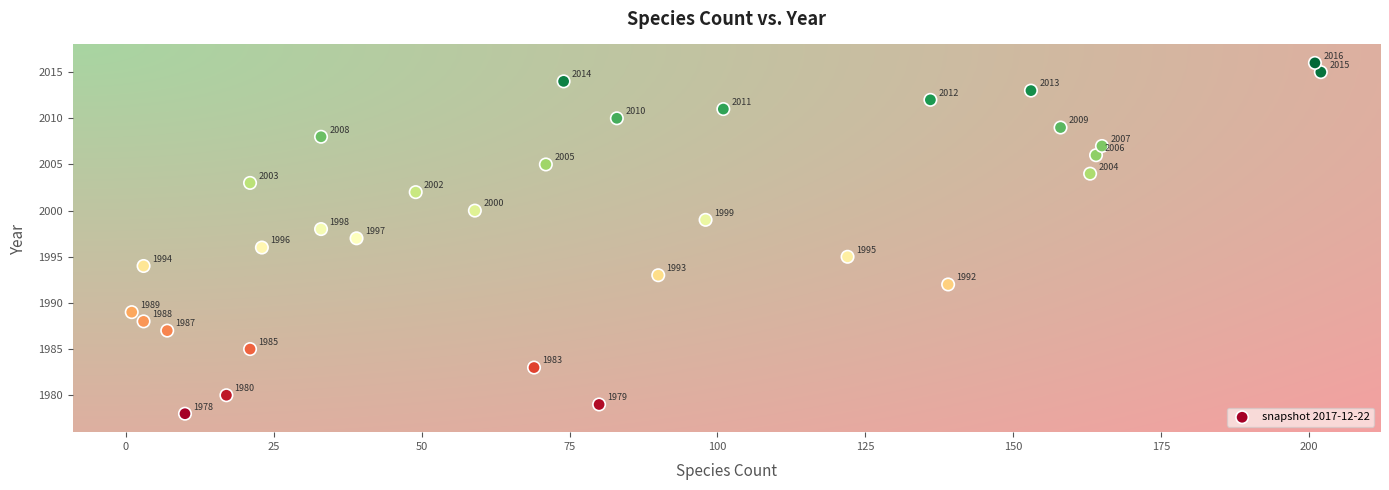

What is the range of Y values (max minus min)?

38